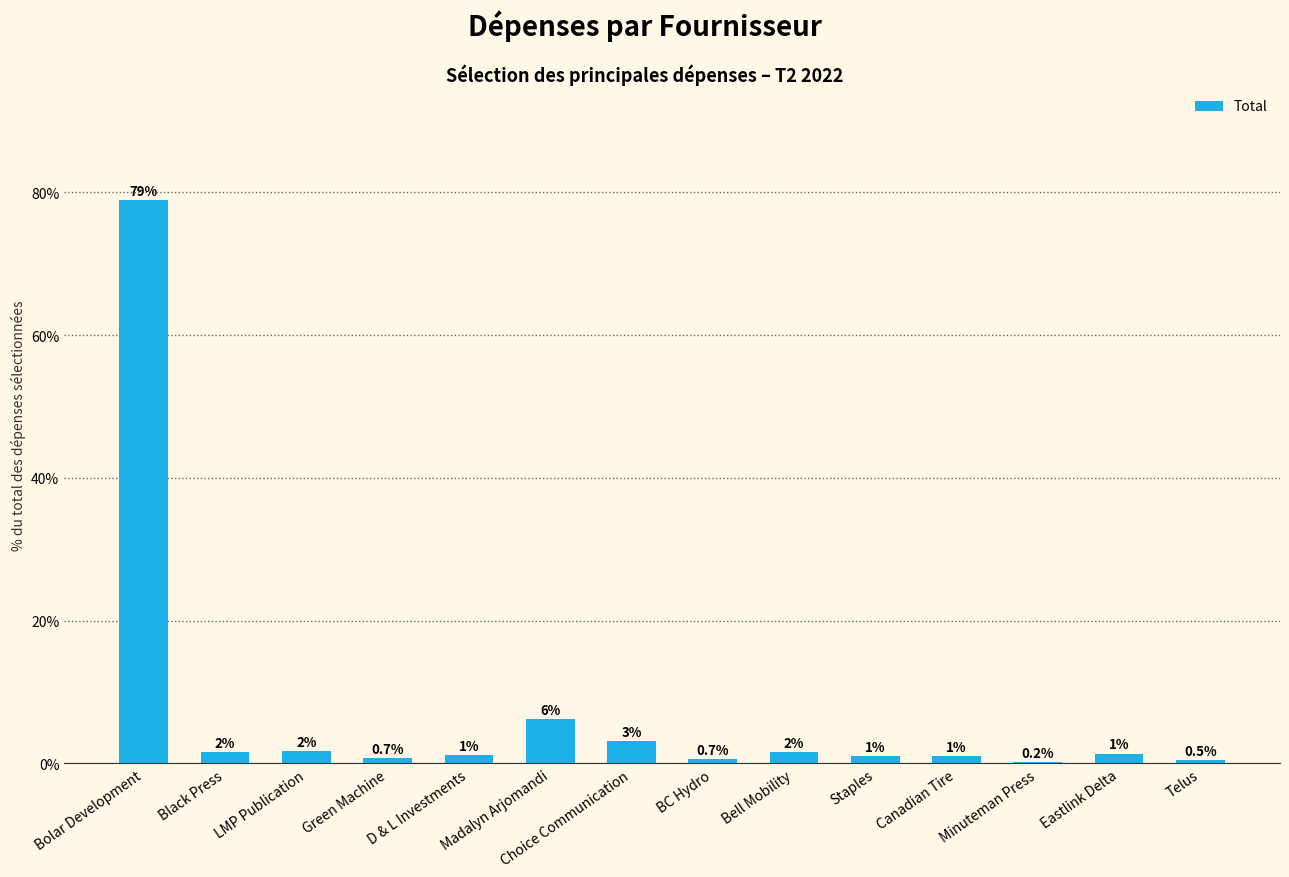

At which label does the data first exceed 1?

Bolar Development